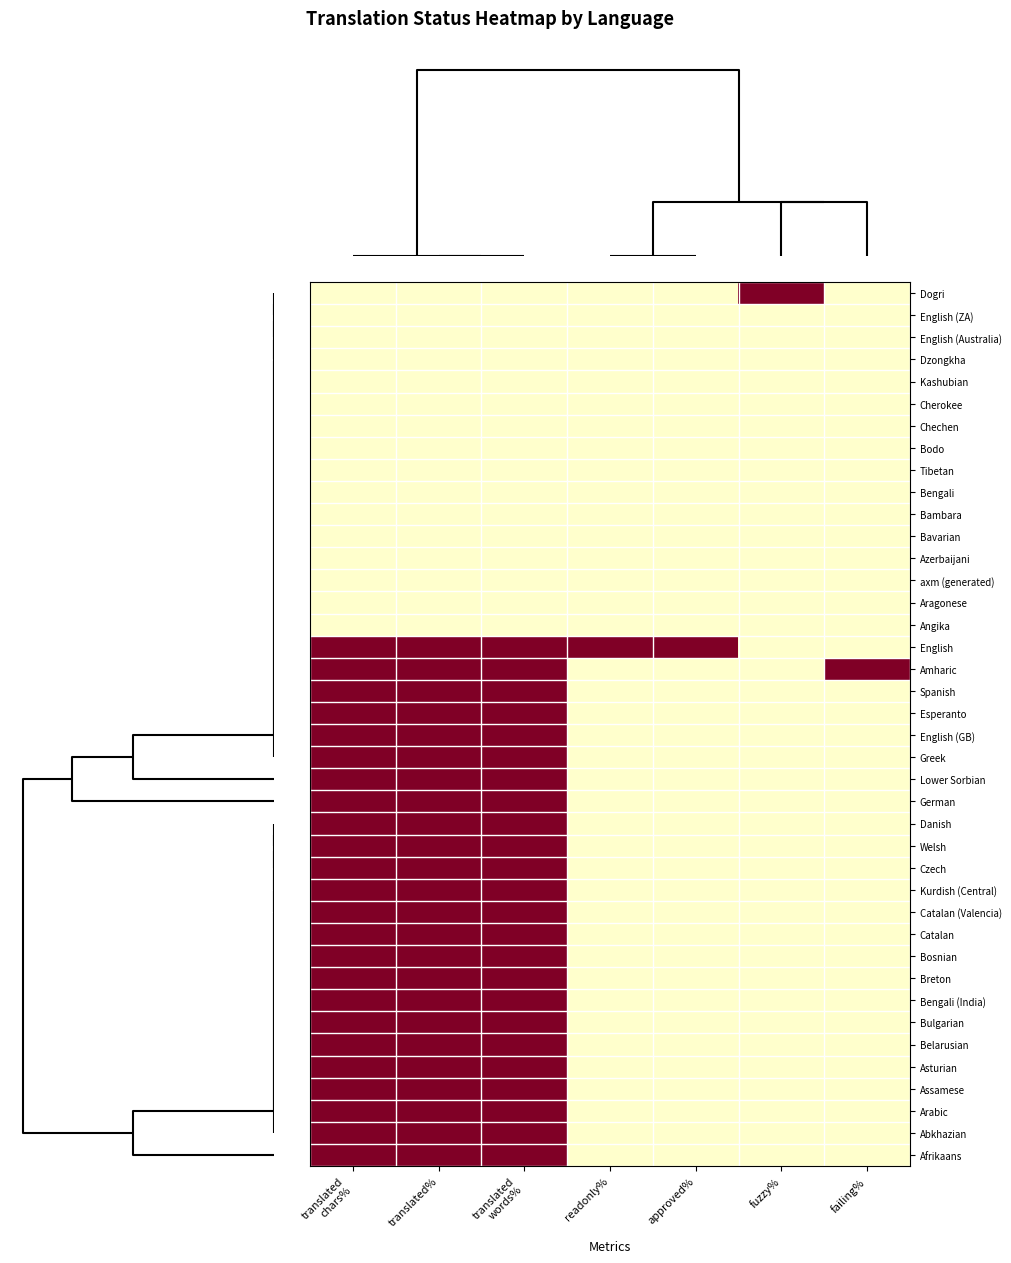

Which series has the largest total across all categories?

English